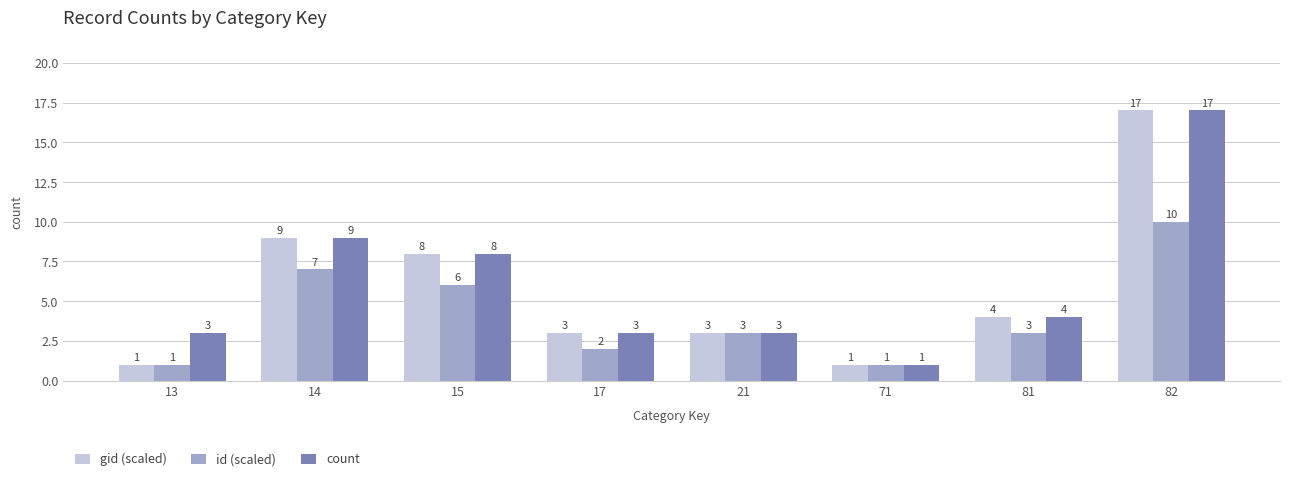

Reading left to right, list all the values displayed in this chart.

gid (scaled): 13=1	14=9	15=8	17=3	21=3	71=1	81=4	82=17
id (scaled): 13=1	14=7	15=6	17=2	21=3	71=1	81=3	82=10
count: 13=3	14=9	15=8	17=3	21=3	71=1	81=4	82=17